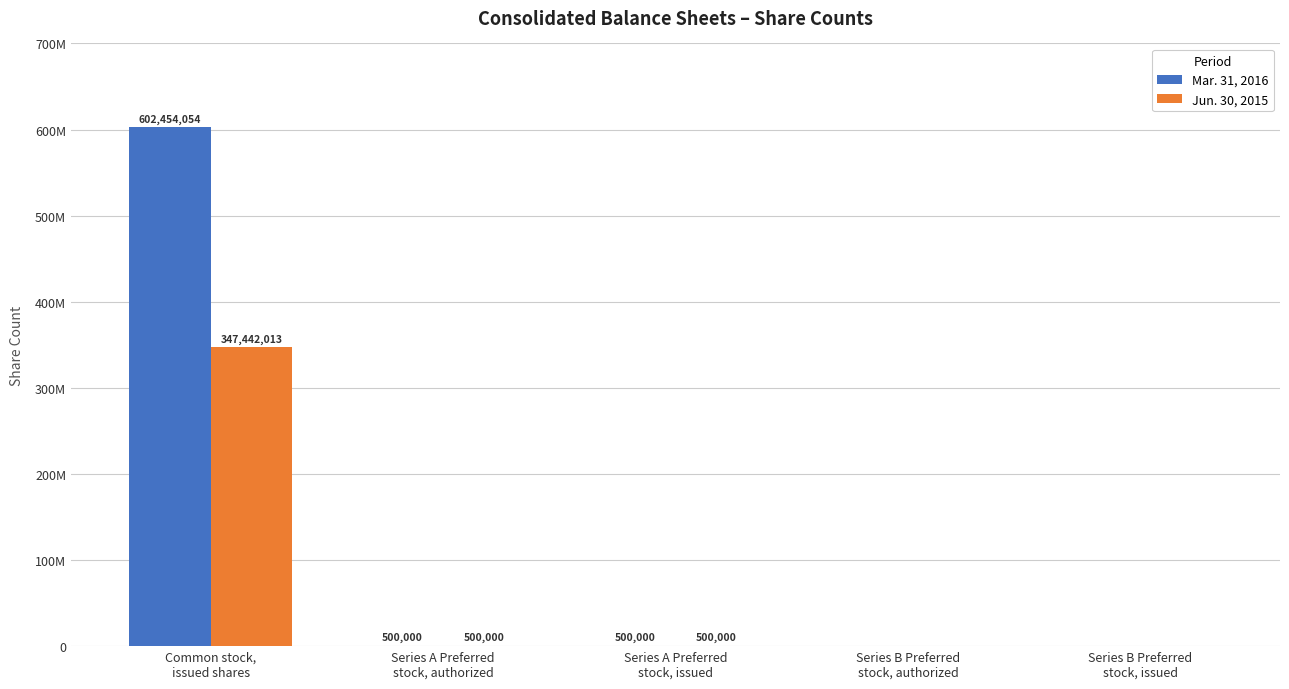

Reading right to left, extract all data points from this chart.

Mar. 31, 2016: Series B Preferred
stock, issued=1	Series B Preferred
stock, authorized=1	Series A Preferred
stock, issued=500000	Series A Preferred
stock, authorized=500000	Common stock,
issued shares=602454054
Jun. 30, 2015: Series B Preferred
stock, issued=1	Series B Preferred
stock, authorized=1	Series A Preferred
stock, issued=500000	Series A Preferred
stock, authorized=500000	Common stock,
issued shares=347442013